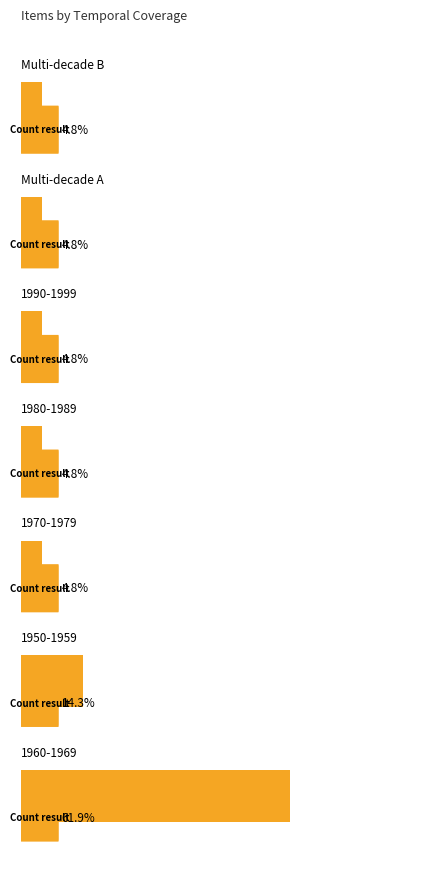

Does the chart contain any negative values?

No